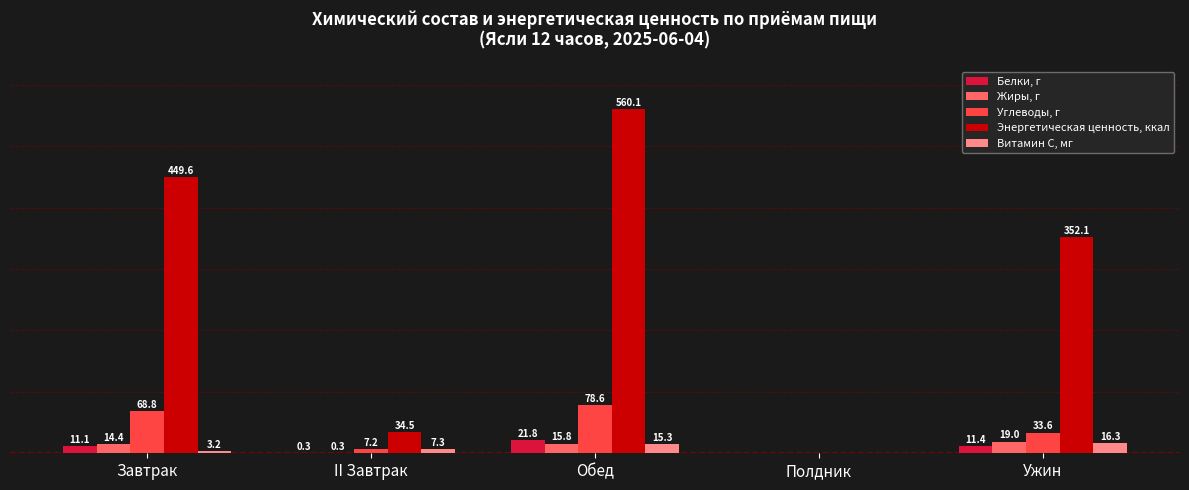

Where is Витамин С, мг nearest to the value 8?

II Завтрак